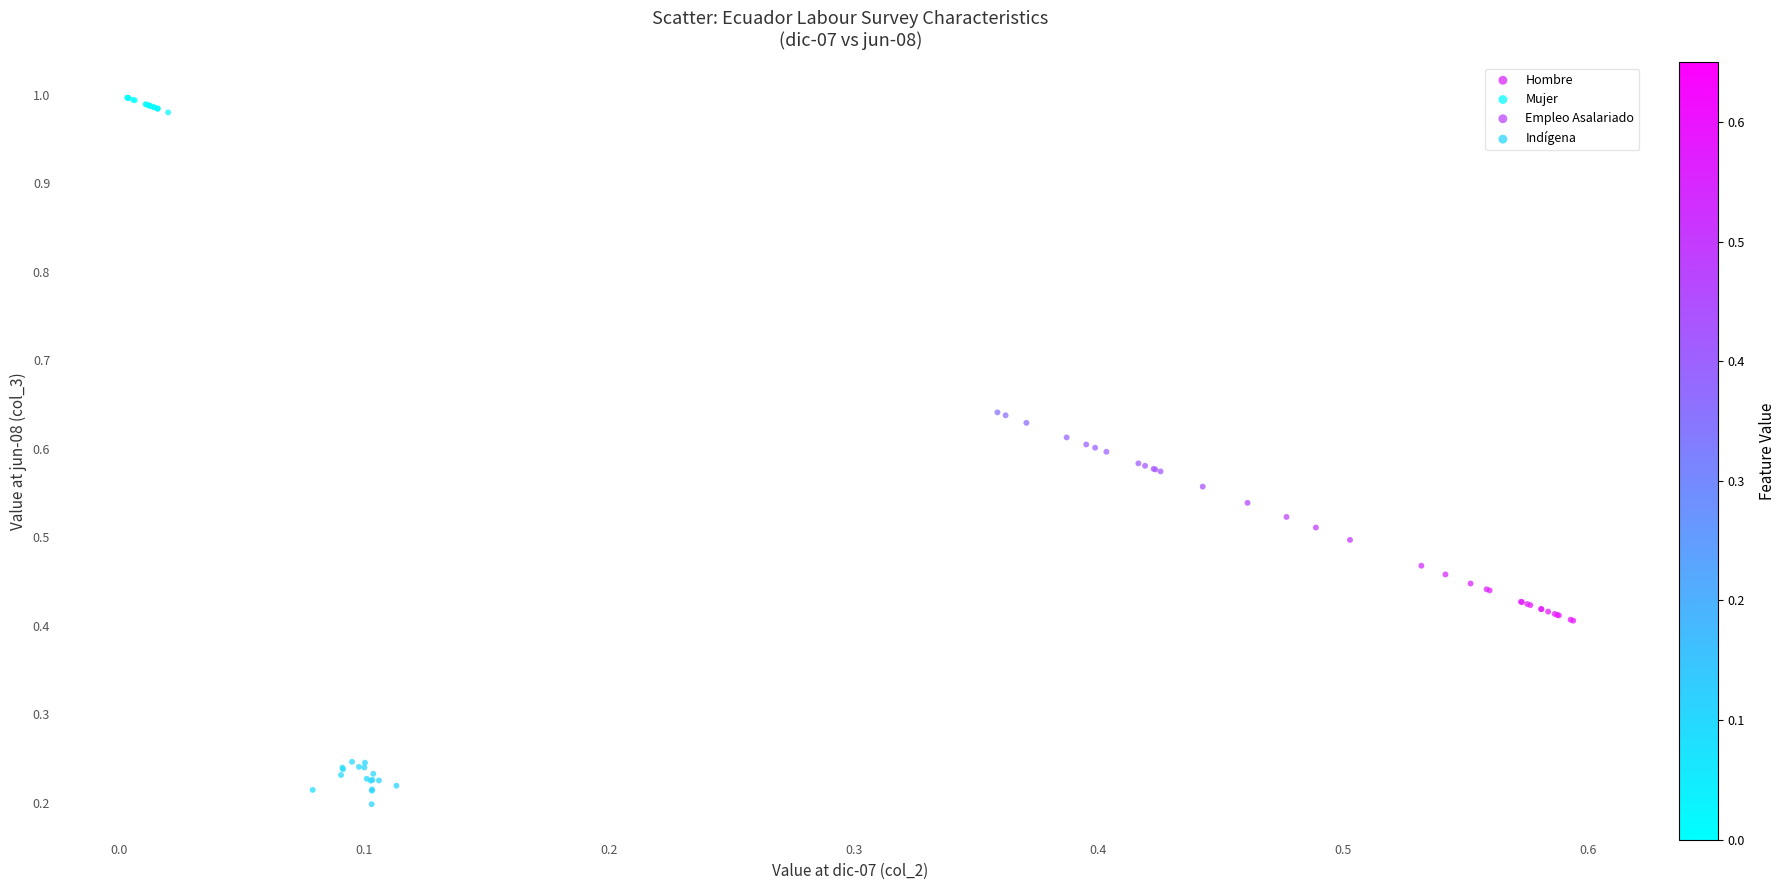

Which series reaches the minimum Y coordinate?

Indígena